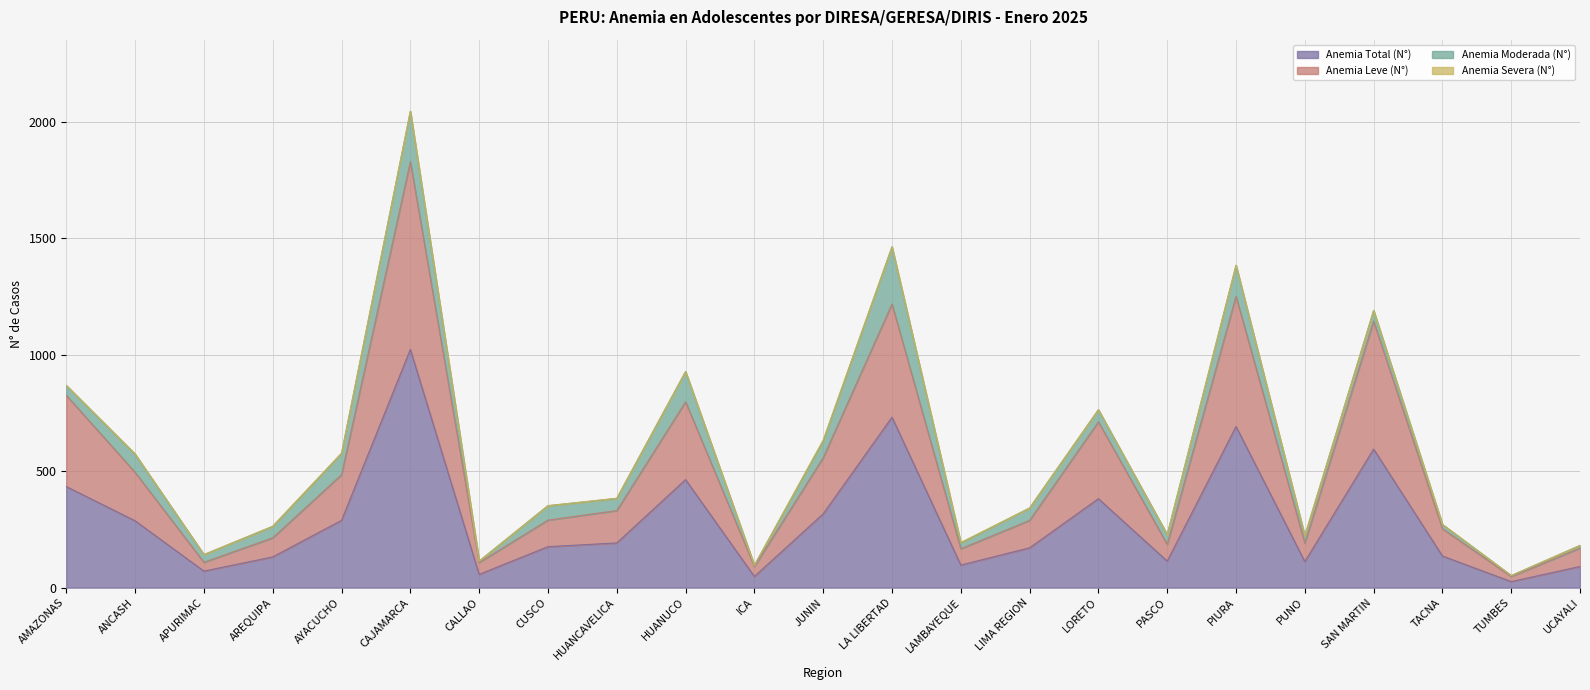

The Anemia Leve (N°) series shows 152 at LORETO. True or false?

False